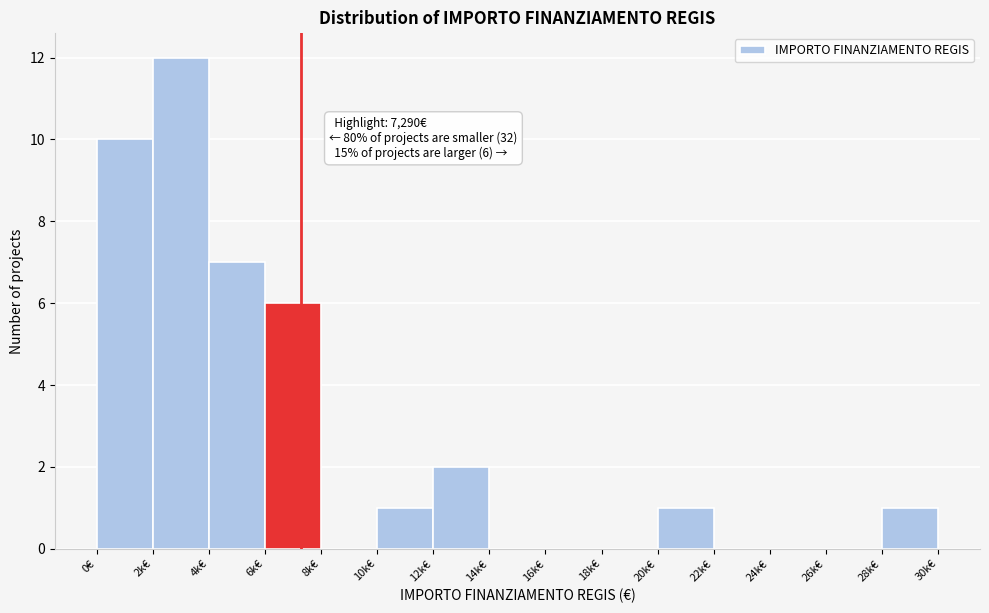

Reading left to right, what are all the values shown in this chart?

0€=10	2k€=12	4k€=7	6k€=6	8k€=0	10k€=1	12k€=2	14k€=0	16k€=0	18k€=0	20k€=1	22k€=0	24k€=0	26k€=0	28k€=1